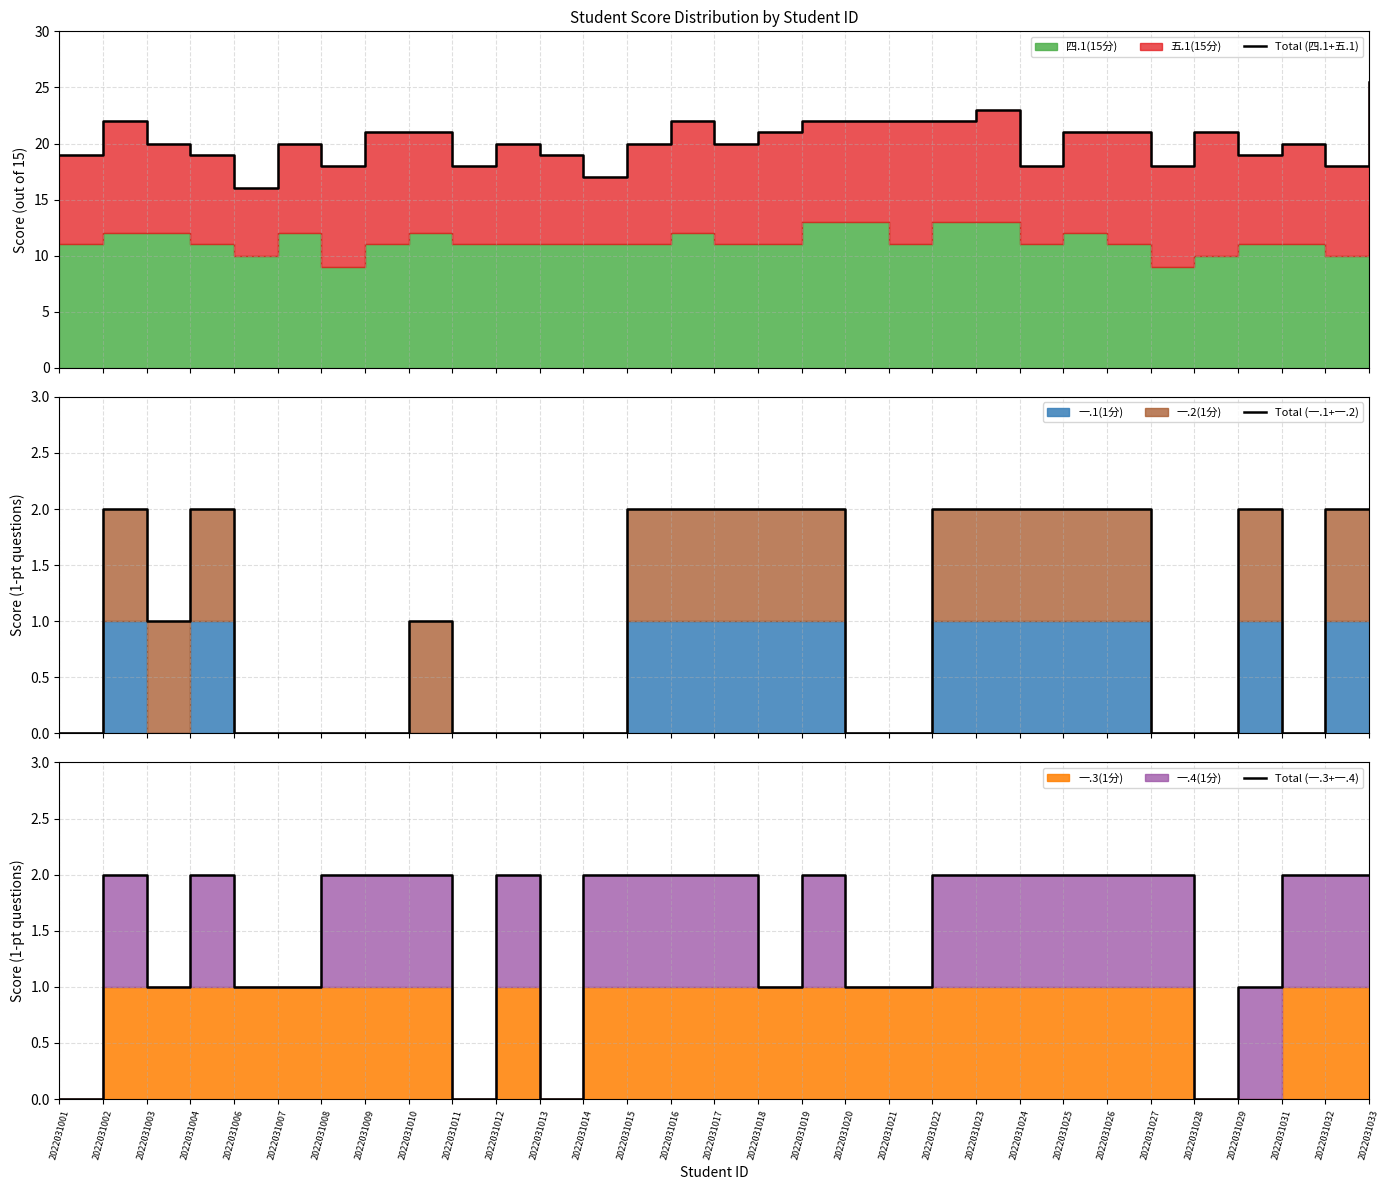

Reading right to left, extract all data points from this chart.

Total (四.1+五.1): 2022031033=25.5	2022031032=18.0	2022031031=20.0	2022031029=19.0	2022031028=21.0	2022031027=18.0	2022031026=21.0	2022031025=21.0	2022031024=18.0	2022031023=23.0	2022031022=22.0	2022031021=22.0	2022031020=22.0	2022031019=22.0	2022031018=21.0	2022031017=20.0	2022031016=22.0	2022031015=20.0	2022031014=17.0	2022031013=19.0	2022031012=20.0	2022031011=18.0	2022031010=21.0	2022031009=21.0	2022031008=18.0	2022031007=20.0	2022031006=16.0	2022031004=19.0	2022031003=20.0	2022031002=22.0	2022031001=19.0
Total (一.1+一.2): 2022031033=2.0	2022031032=2.0	2022031031=0.0	2022031029=2.0	2022031028=0.0	2022031027=0.0	2022031026=2.0	2022031025=2.0	2022031024=2.0	2022031023=2.0	2022031022=2.0	2022031021=0.0	2022031020=0.0	2022031019=2.0	2022031018=2.0	2022031017=2.0	2022031016=2.0	2022031015=2.0	2022031014=0.0	2022031013=0.0	2022031012=0.0	2022031011=0.0	2022031010=1.0	2022031009=0.0	2022031008=0.0	2022031007=0.0	2022031006=0.0	2022031004=2.0	2022031003=1.0	2022031002=2.0	2022031001=0.0
Total (一.3+一.4): 2022031033=2.0	2022031032=2.0	2022031031=2.0	2022031029=1.0	2022031028=0.0	2022031027=2.0	2022031026=2.0	2022031025=2.0	2022031024=2.0	2022031023=2.0	2022031022=2.0	2022031021=1.0	2022031020=1.0	2022031019=2.0	2022031018=1.0	2022031017=2.0	2022031016=2.0	2022031015=2.0	2022031014=2.0	2022031013=0.0	2022031012=2.0	2022031011=0.0	2022031010=2.0	2022031009=2.0	2022031008=2.0	2022031007=1.0	2022031006=1.0	2022031004=2.0	2022031003=1.0	2022031002=2.0	2022031001=0.0